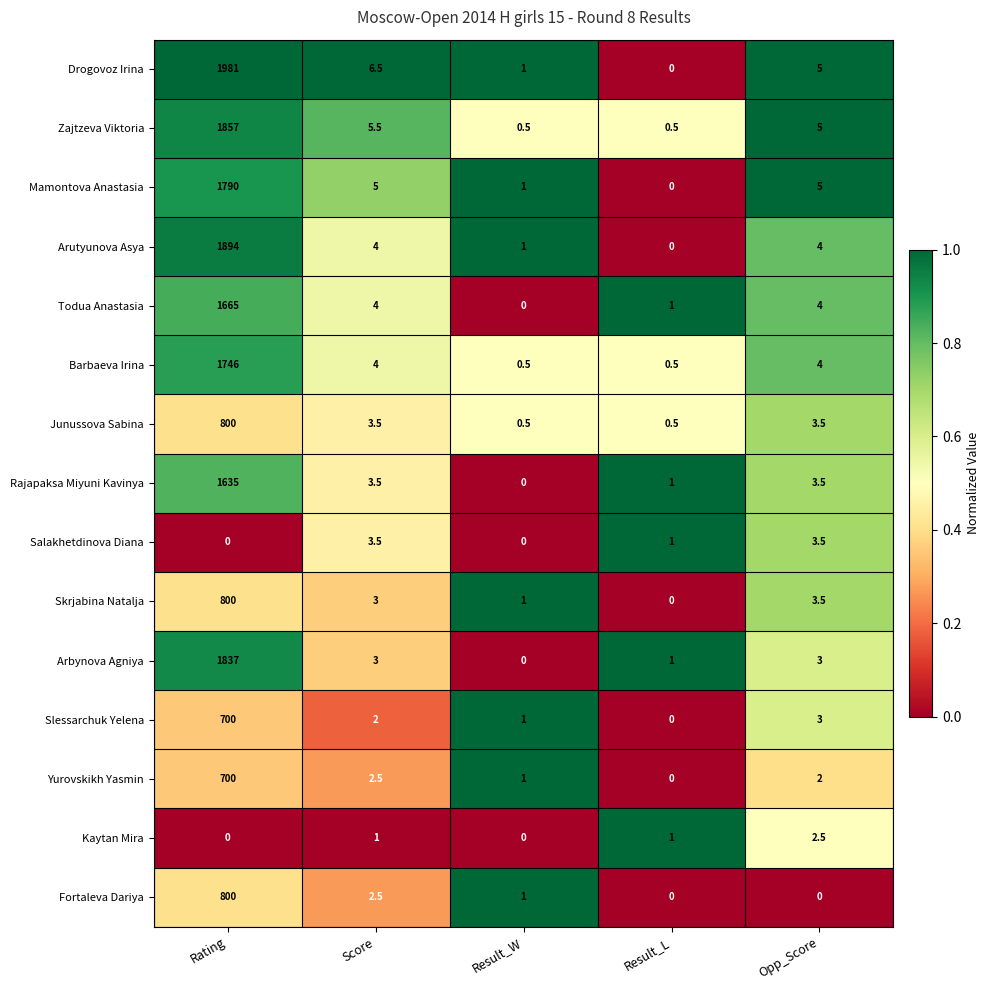

Is it true that Skrjabina Natalja equals 1.6 at Result_W?

False